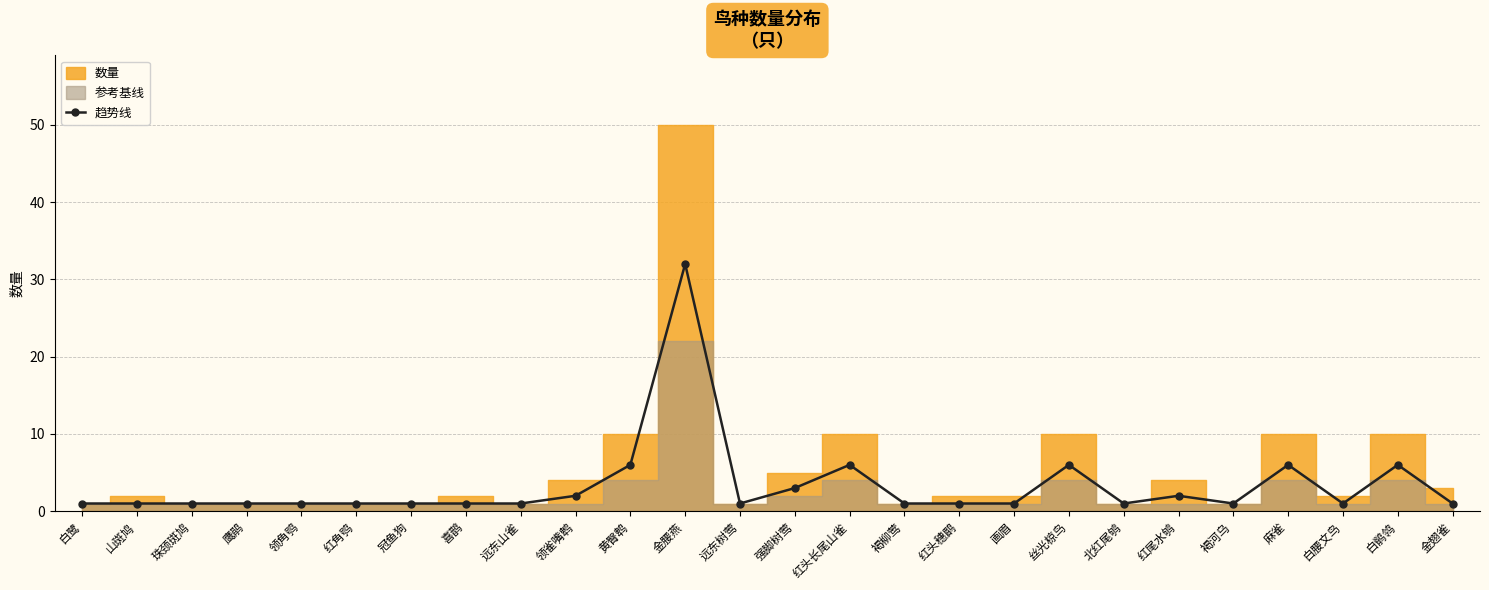

How many lines are shown in the chart?

1